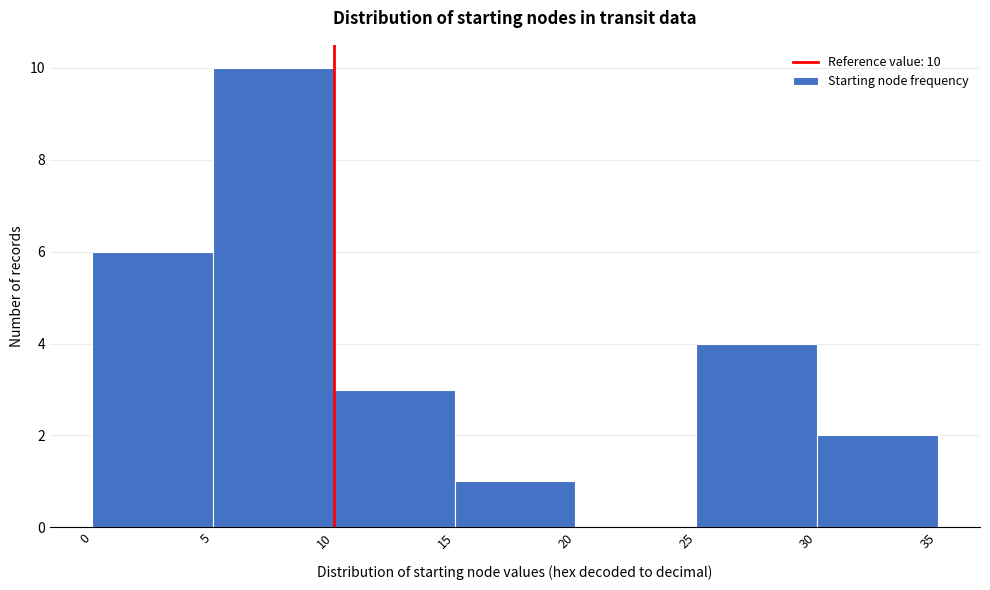

Which range on the x-axis has the tallest bar?

5 to 10